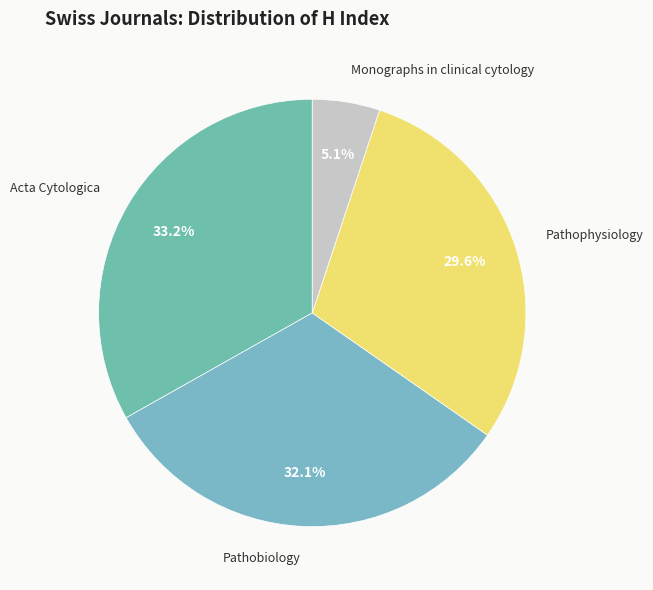

To the nearest percent, what portion does Monographs in clinical cytology represent?

5%